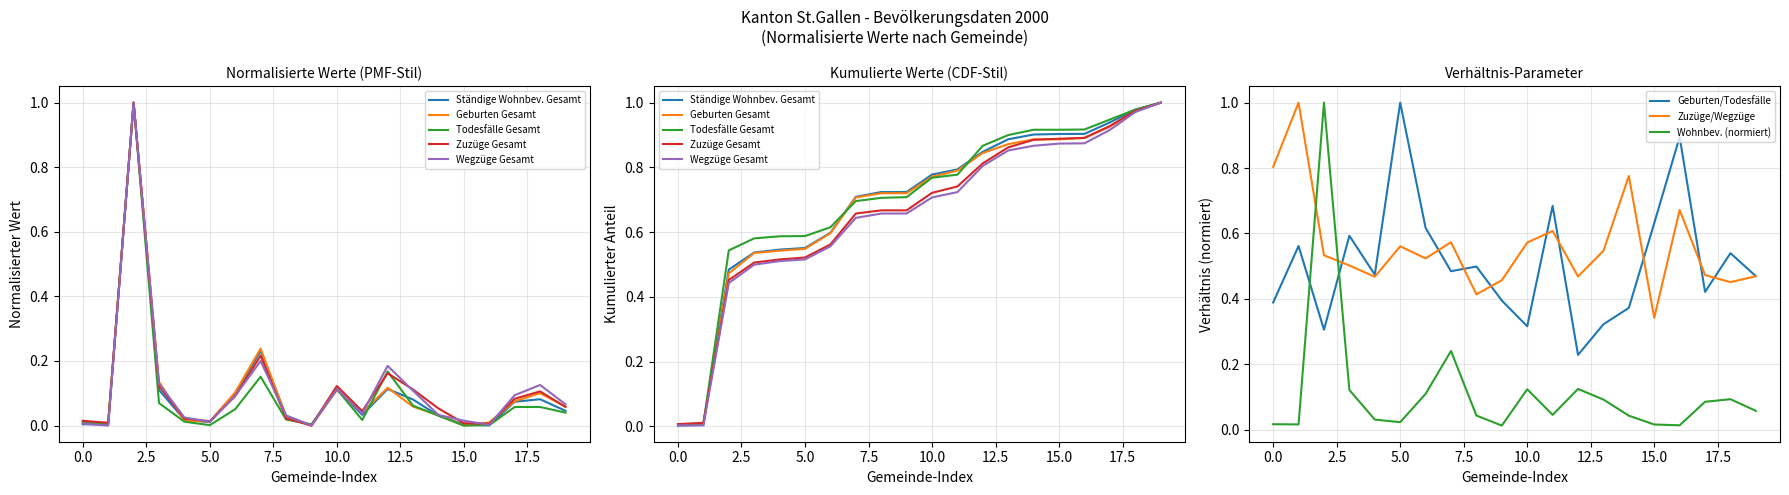

True or false: Geburten Gesamt and Zuzüge Gesamt intersect in this chart.

True